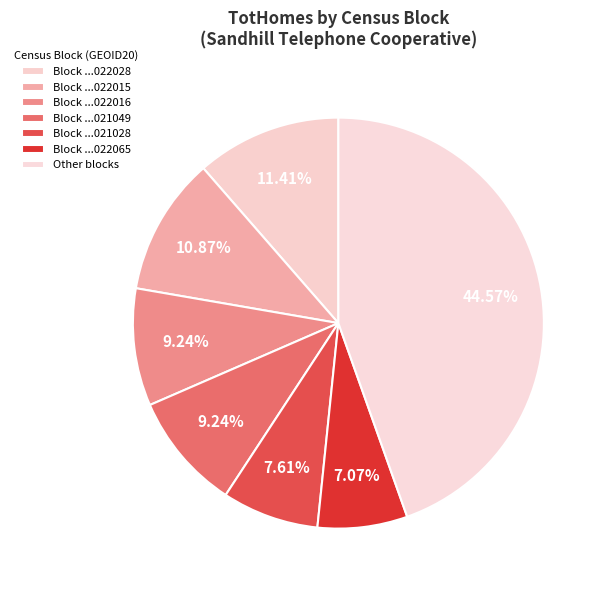

Count the number of slices in the pie.

7